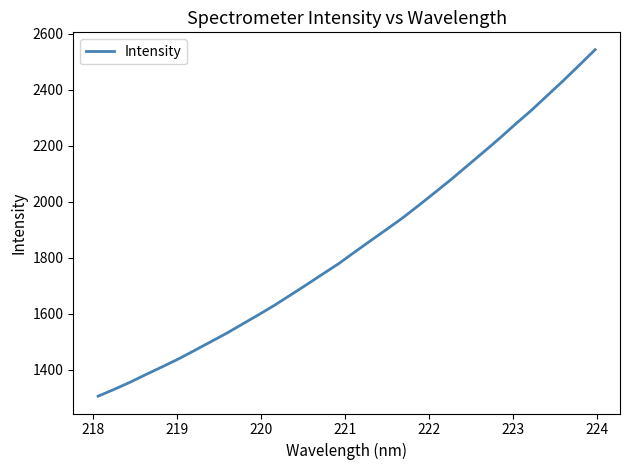

What is the maximum value shown in the chart?

2543.1